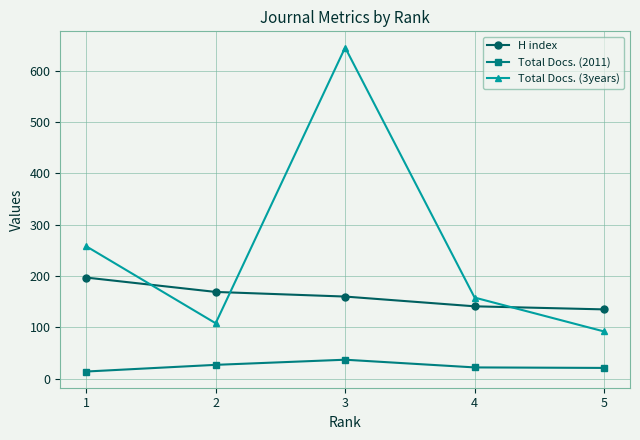

At which category does Total Docs. (3years) reach its first local peak?

3